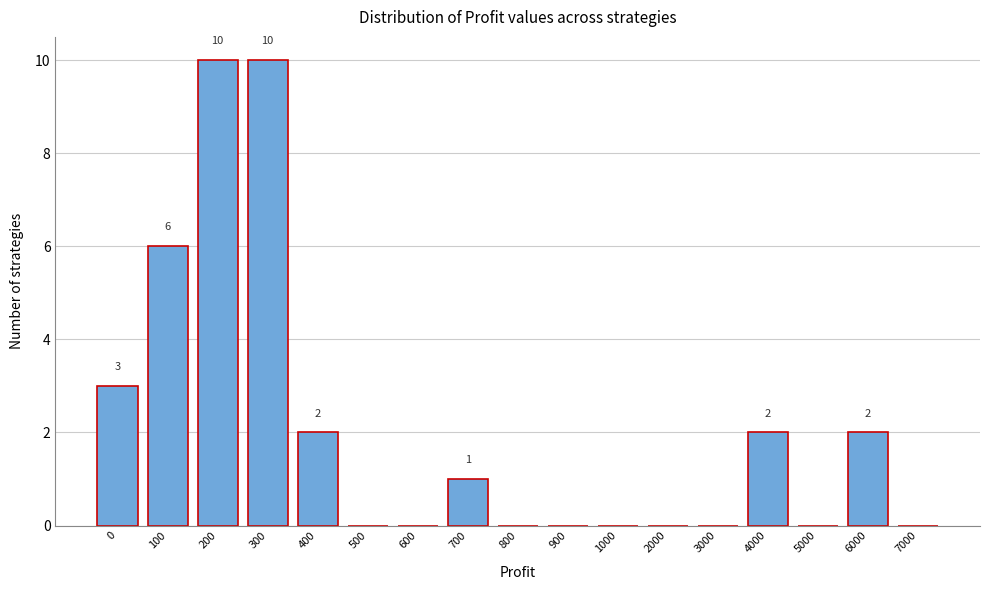

Reading right to left, list all the values displayed in this chart.

7000=0	6000=2	5000=0	4000=2	3000=0	2000=0	1000=0	900=0	800=0	700=1	600=0	500=0	400=2	300=10	200=10	100=6	0=3